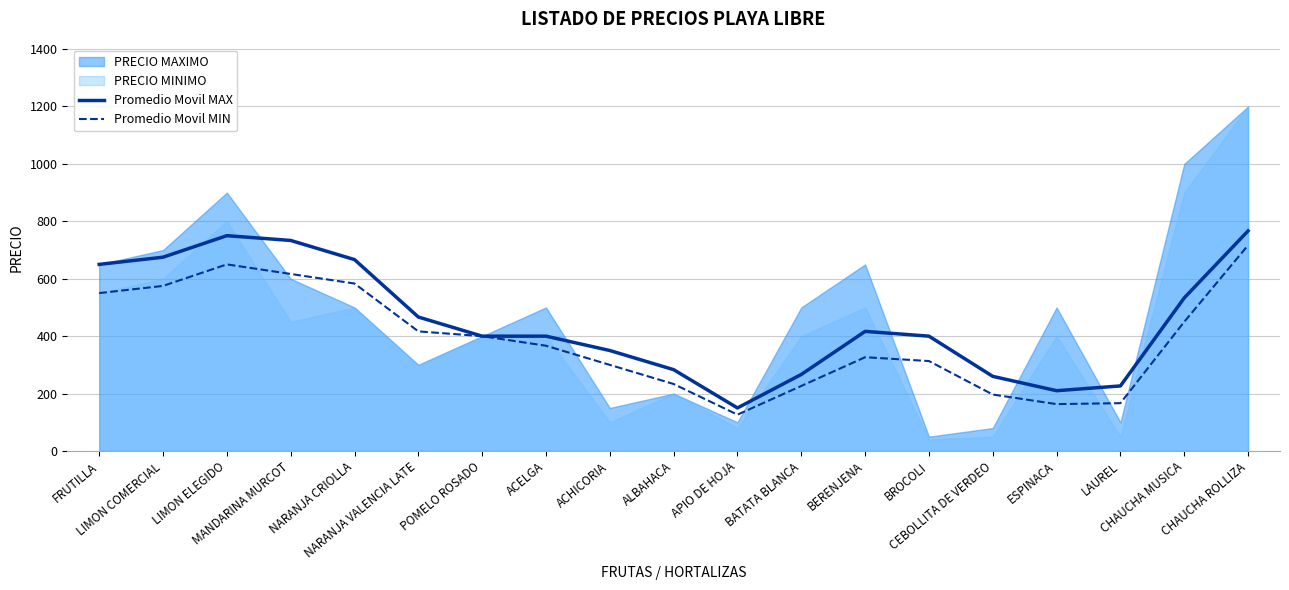

What is the spread (max minus min) of values at NARANJA VALENCIA LATE?

50.0